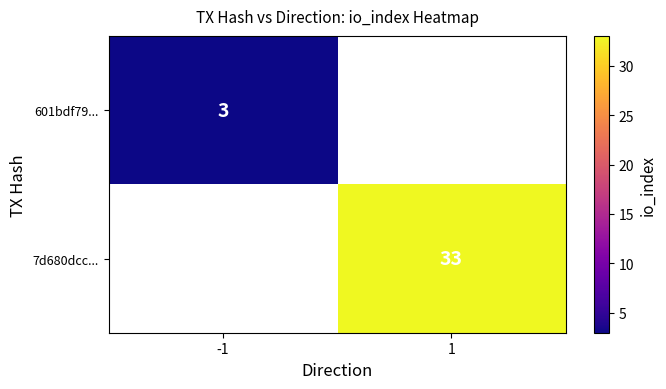

True or false: 7d680dcc... has a value of 58 at 1.

False